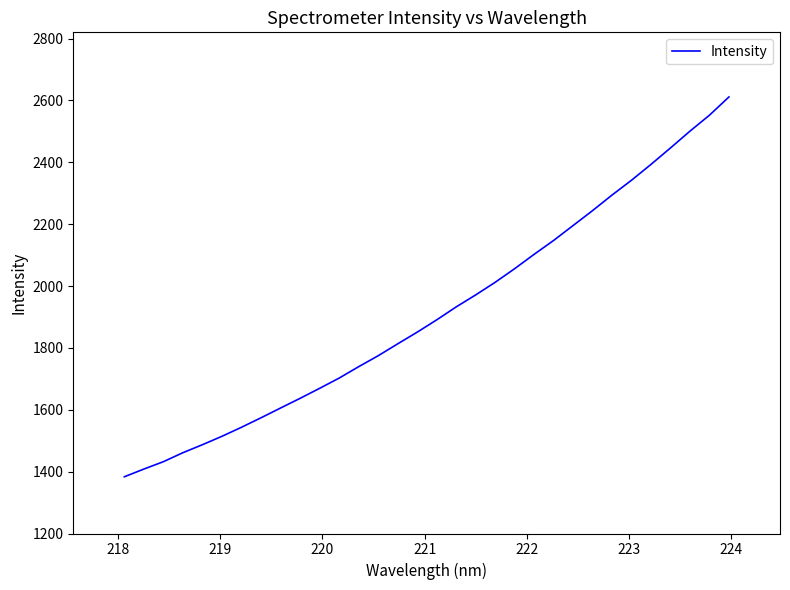

What is the greatest value displayed?

2611.5